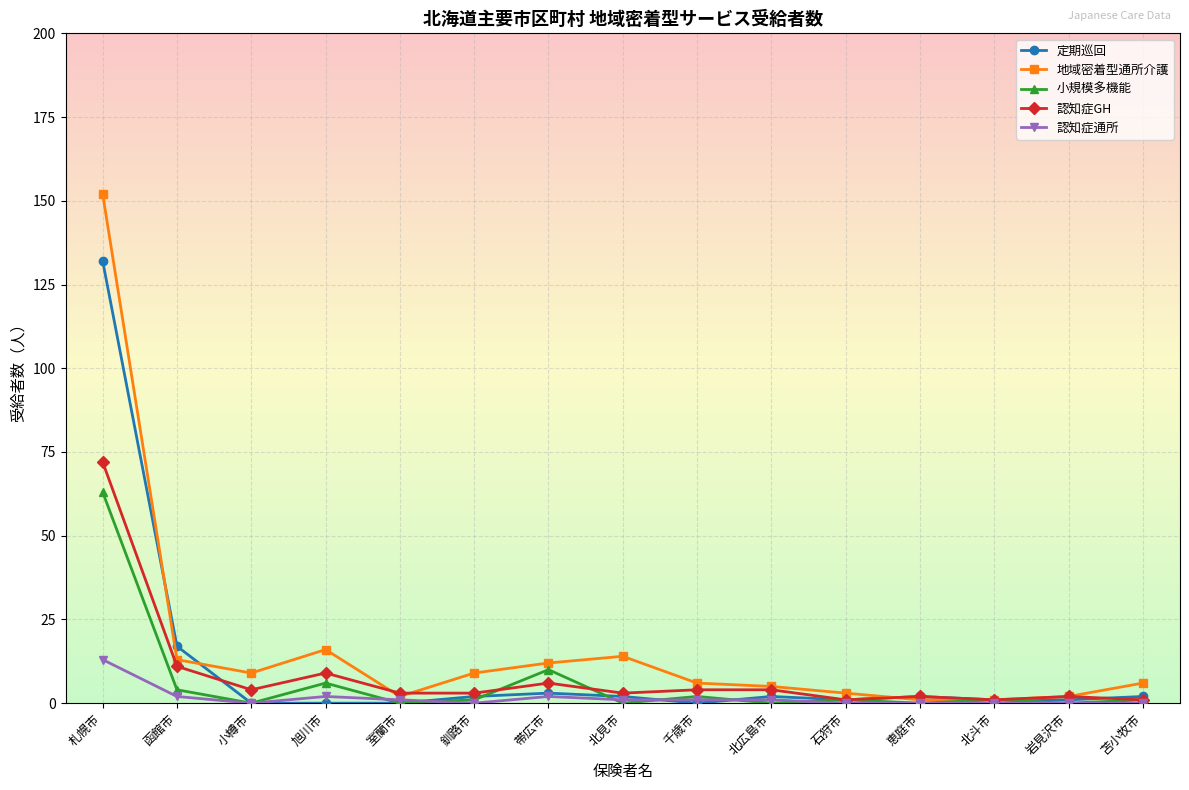

What position from the left is 帯広市?

7